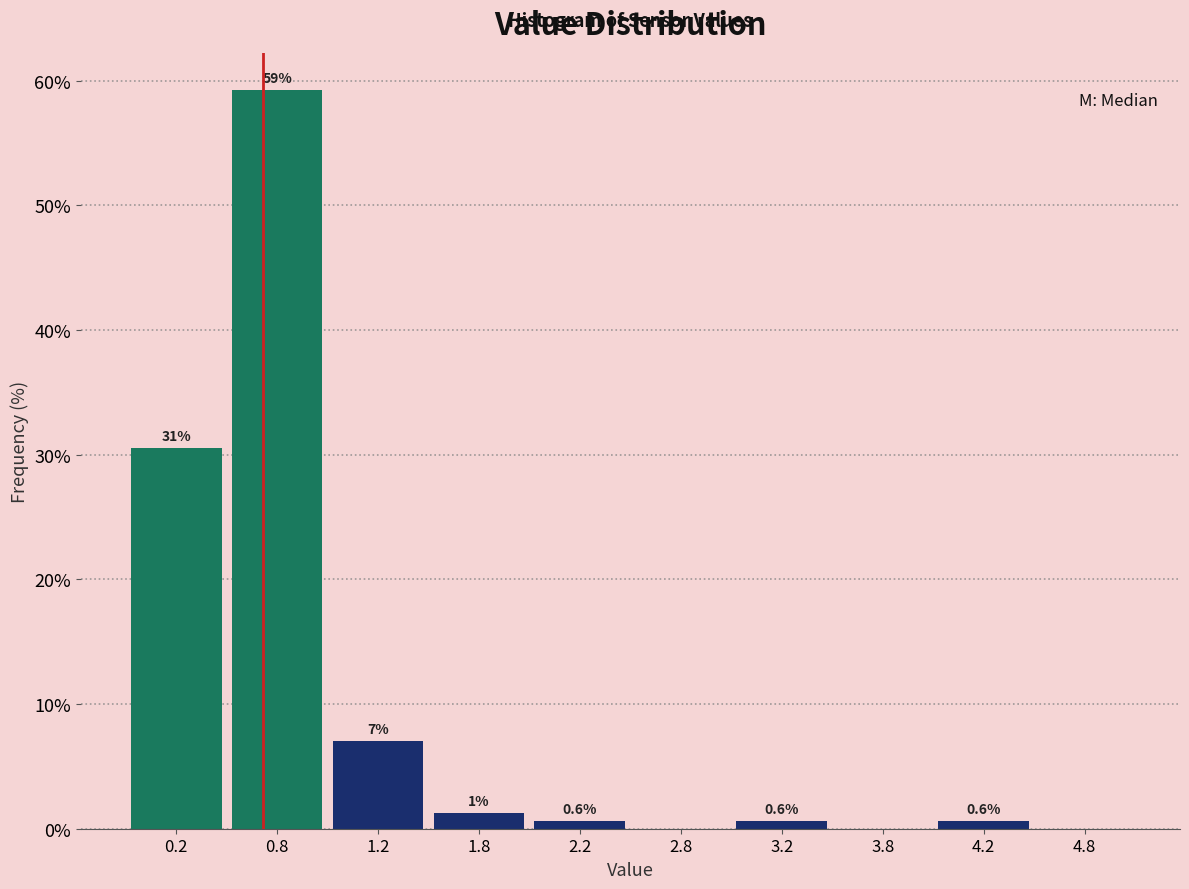

Which range on the x-axis has the tallest bar?

0.5 to 1.0